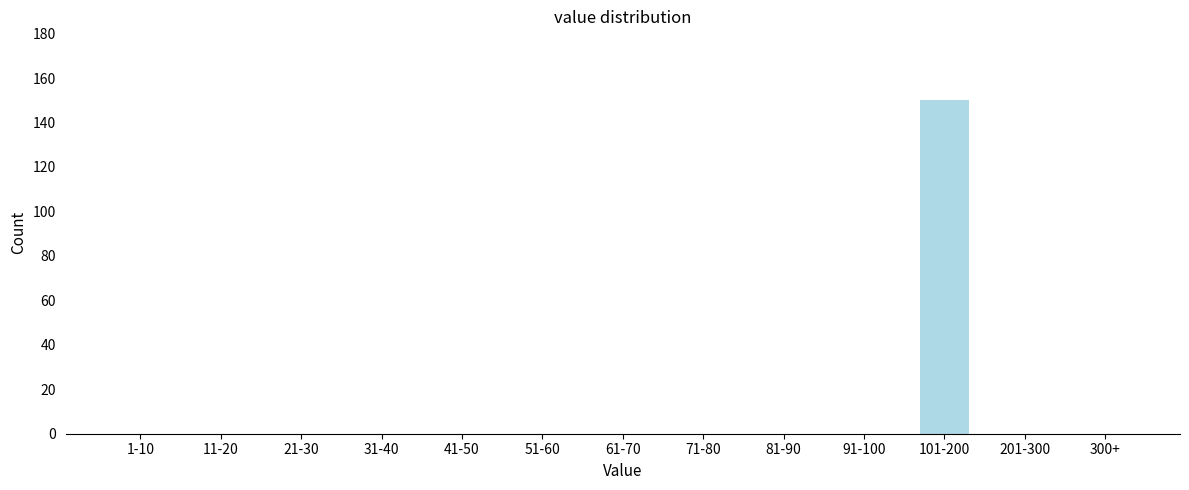

Reading left to right, what are all the values shown in this chart?

1-10=0	11-20=0	21-30=0	31-40=0	41-50=0	51-60=0	61-70=0	71-80=0	81-90=0	91-100=0	101-200=150	201-300=0	300+=0